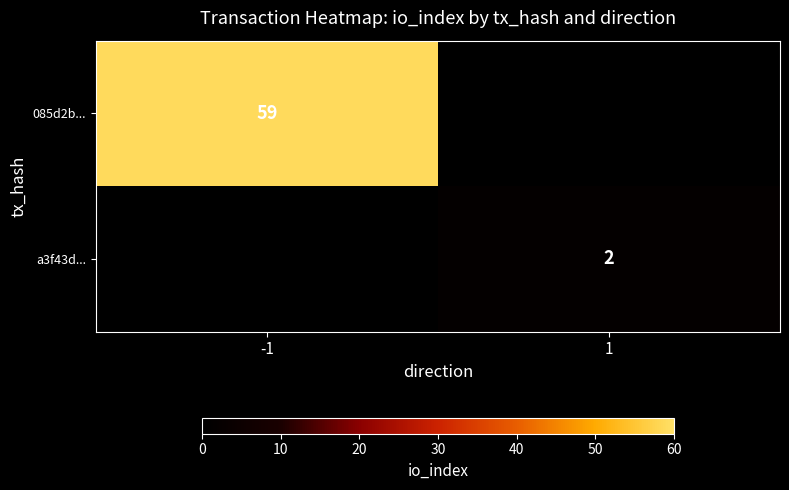

The value of 085d2b... at -1 is 15. True or false?

False